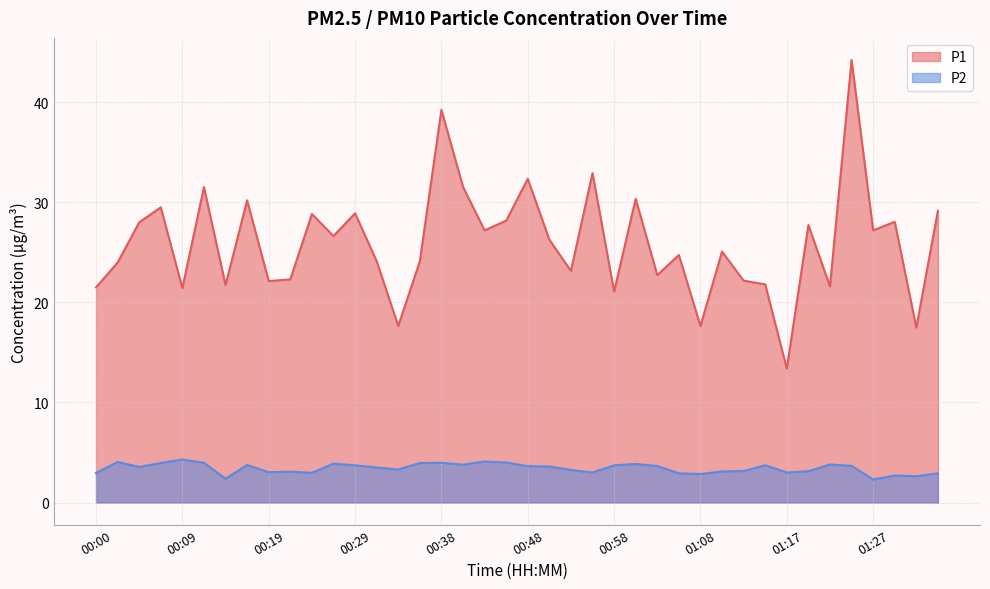

At 00:00, list the series in order from smallest to largest.

P2, P1